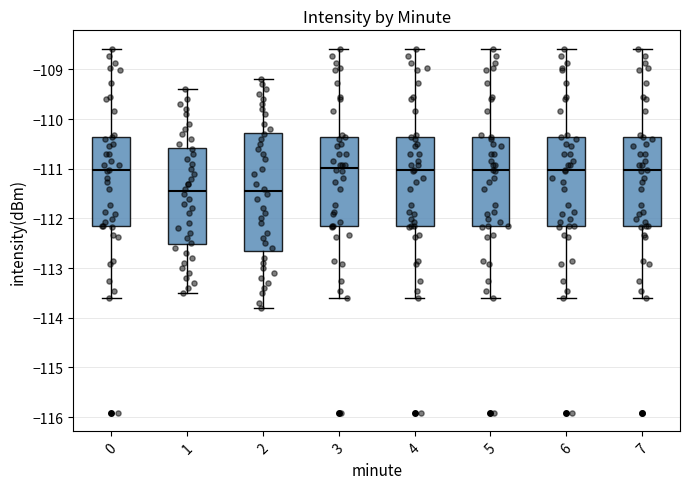

Reading left to right, read every box against the y-axis: the position of its median line, the range the box covers, and the ends of its whiskers. The values are not printed on the chart, so give them approximately, as read against the axis.

0: median -111.0, box -112.2 to -110.4, whiskers -113.6 to -108.6
1: median -111.4, box -112.5 to -110.6, whiskers -113.5 to -109.4
2: median -111.4, box -112.6 to -110.3, whiskers -113.8 to -109.2
3: median -111.0, box -112.2 to -110.4, whiskers -113.6 to -108.6
4: median -111.0, box -112.2 to -110.4, whiskers -113.6 to -108.6
5: median -111.0, box -112.2 to -110.4, whiskers -113.6 to -108.6
6: median -111.0, box -112.2 to -110.4, whiskers -113.6 to -108.6
7: median -111.0, box -112.2 to -110.4, whiskers -113.6 to -108.6